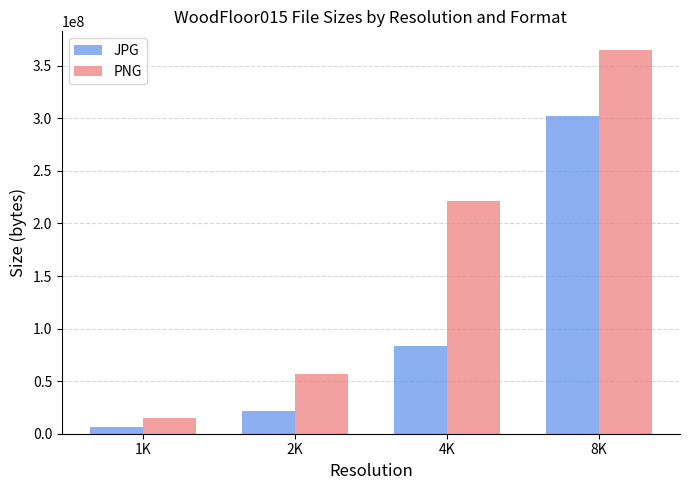

What is the sum of the JPG values at 8K and 4K?

385903207